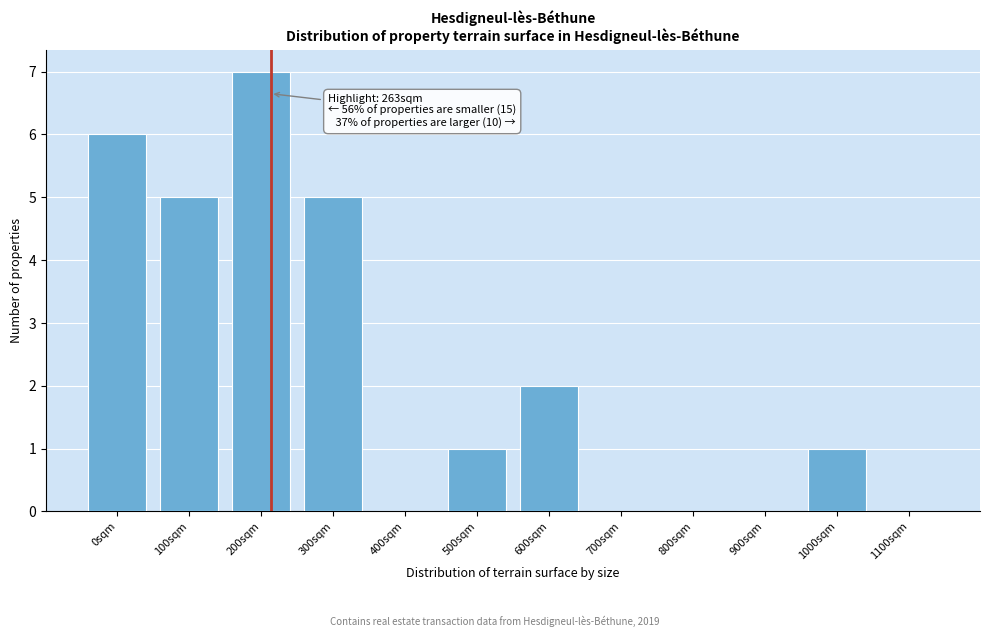

Reading right to left, what are all the values shown in this chart?

1100sqm=0	1000sqm=1	900sqm=0	800sqm=0	700sqm=0	600sqm=2	500sqm=1	400sqm=0	300sqm=5	200sqm=7	100sqm=5	0sqm=6